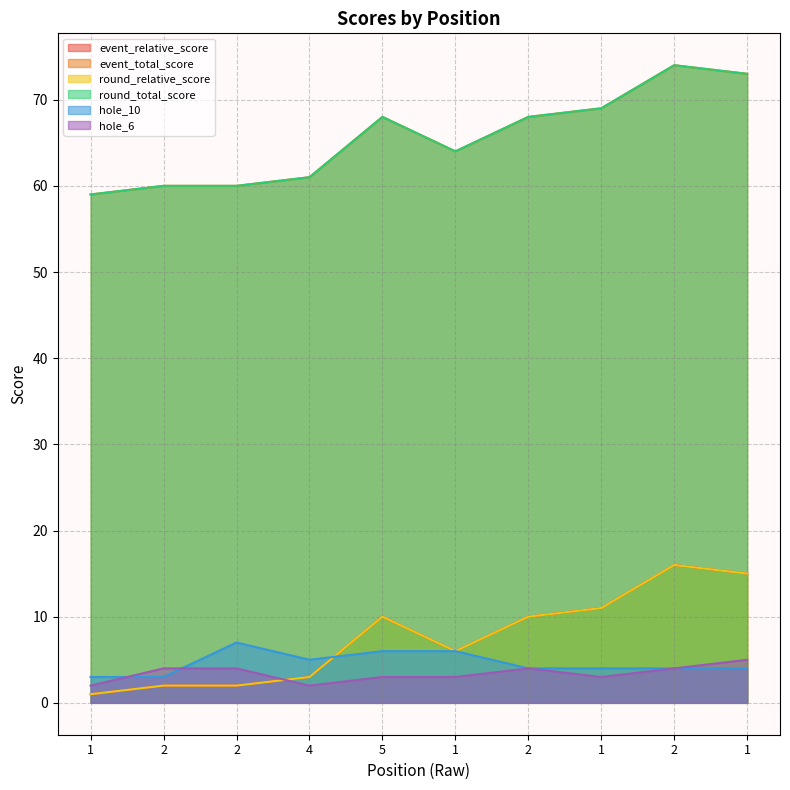

True or false: round_relative_score and event_relative_score intersect in this chart.

False